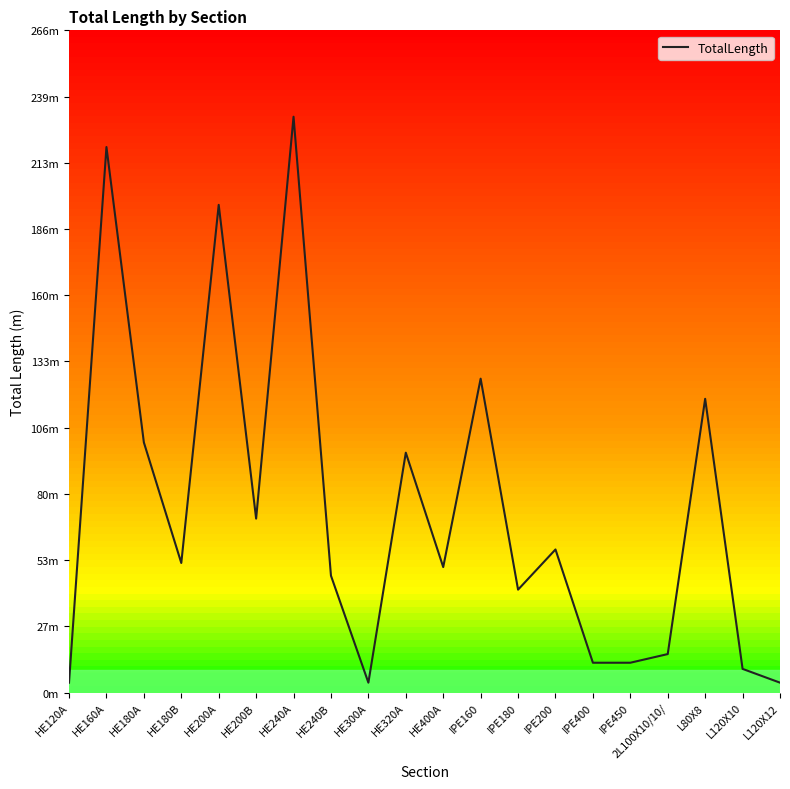

What is the change in value from HE180A to L120X10?

-90.9